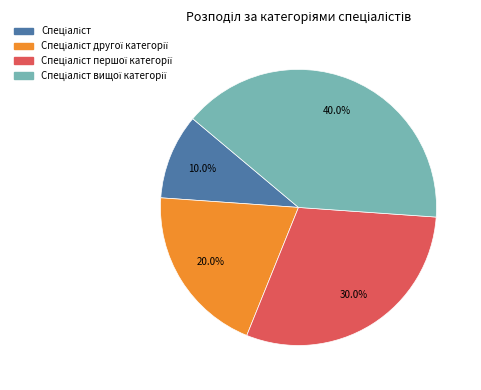

Is there any slice that represents more than half of the pie?

No